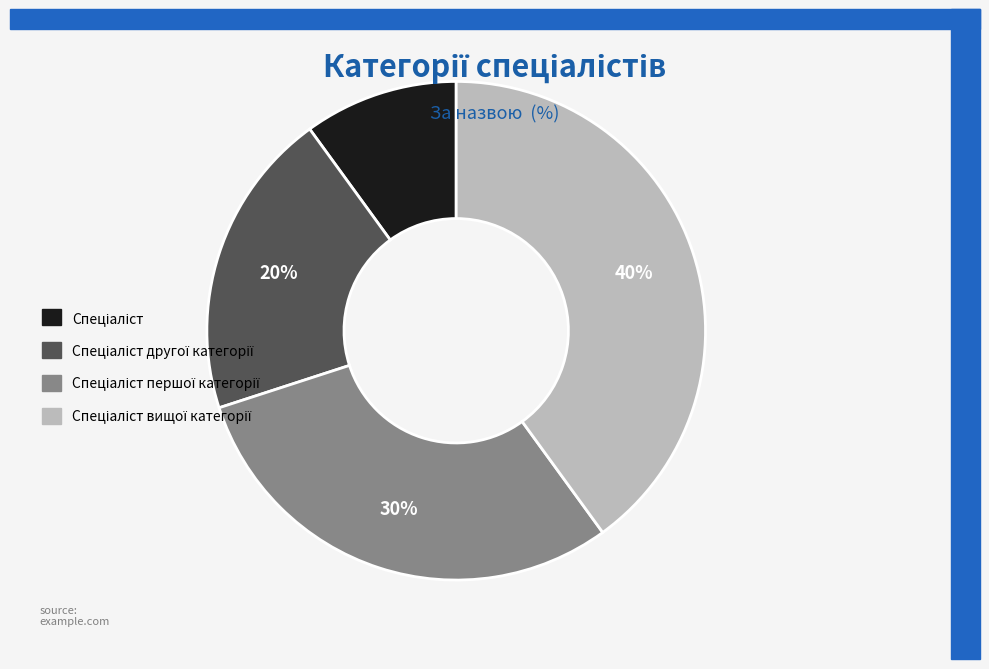

Does any single category account for the majority?

No